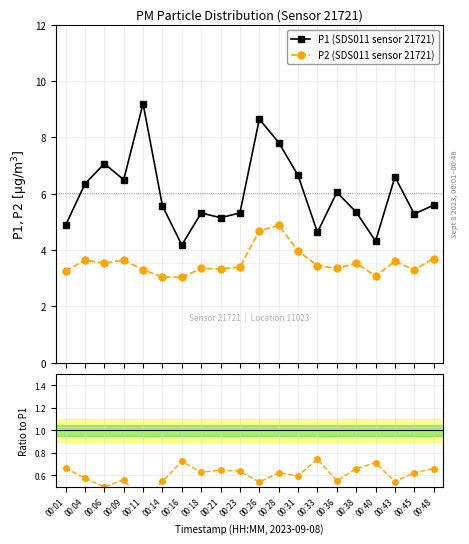

List the series in order of their peak value, highest first.

P1 (SDS011 sensor 21721), P2 (SDS011 sensor 21721), P2 / P1